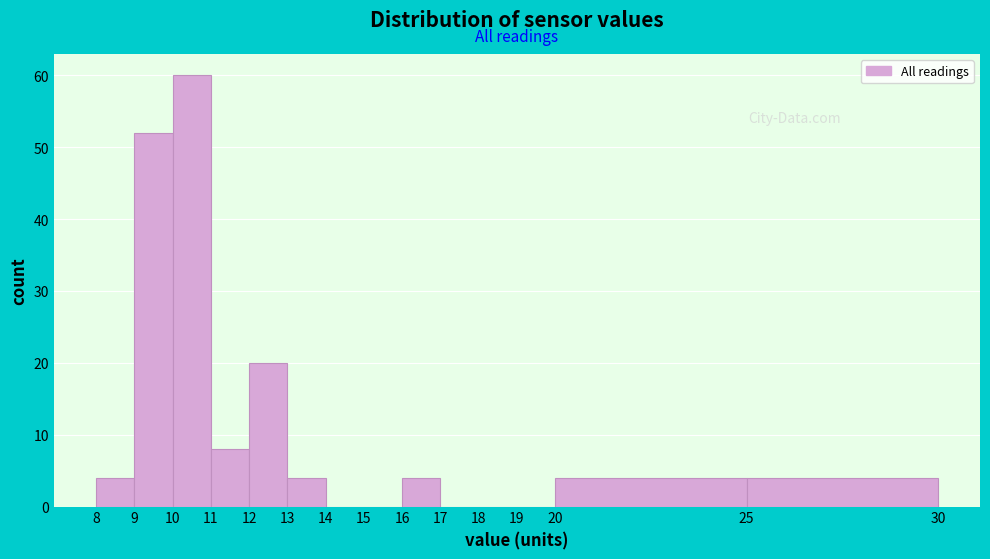

Over which range of the x-axis is the bar tallest?

10 to 11